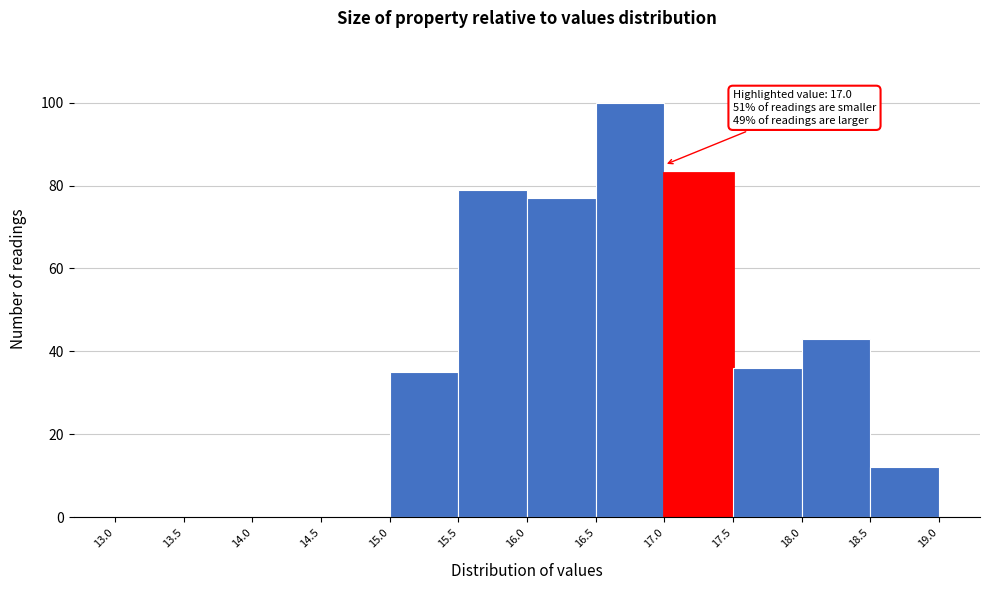

Over which range of the x-axis is the bar tallest?

16.5 to 17.0